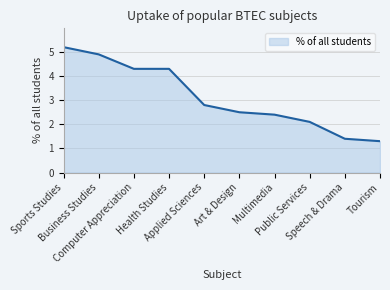

How many series are shown in this chart?

1